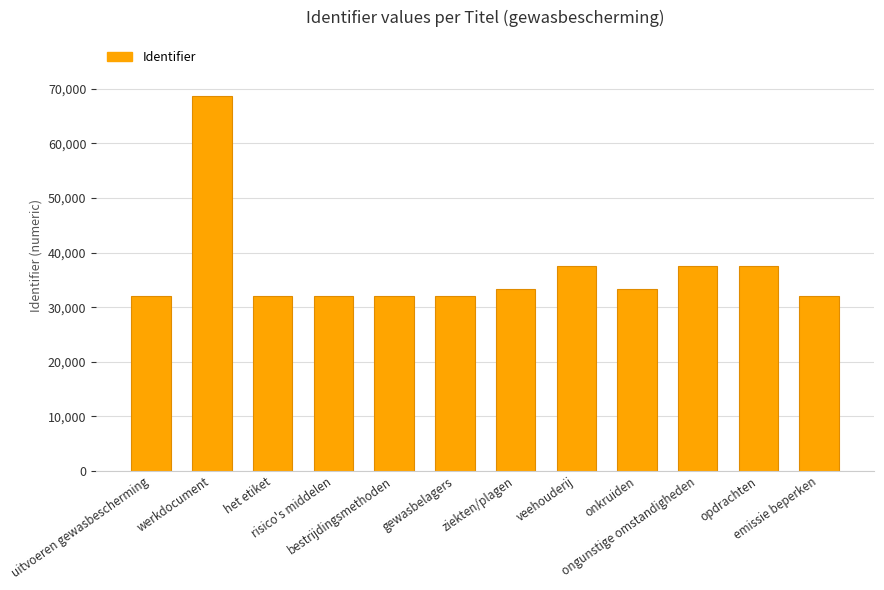

What is the minimum value shown in the chart?

32055